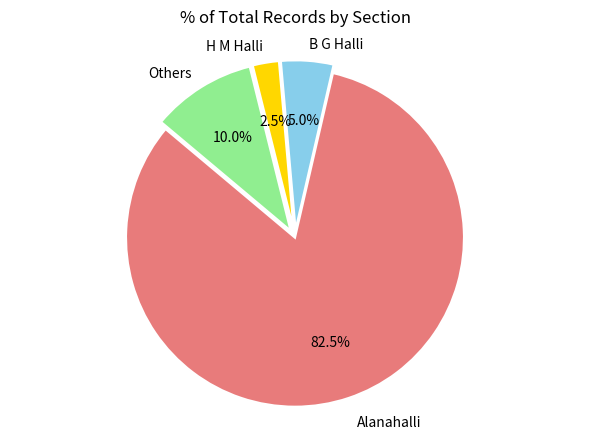

What percentage is the B G Halli slice, to the nearest percent?

5%